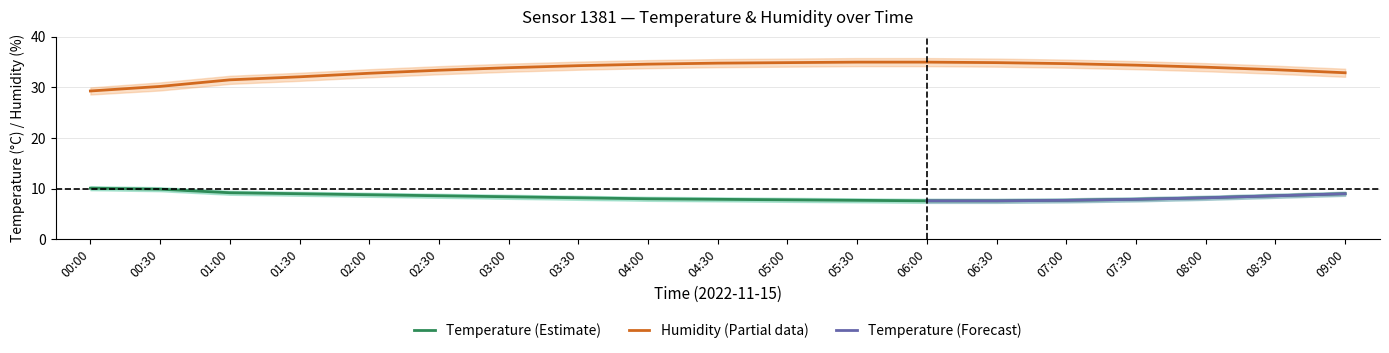

What is the difference between the second highest and second lowest values in the humidity series?

4.8